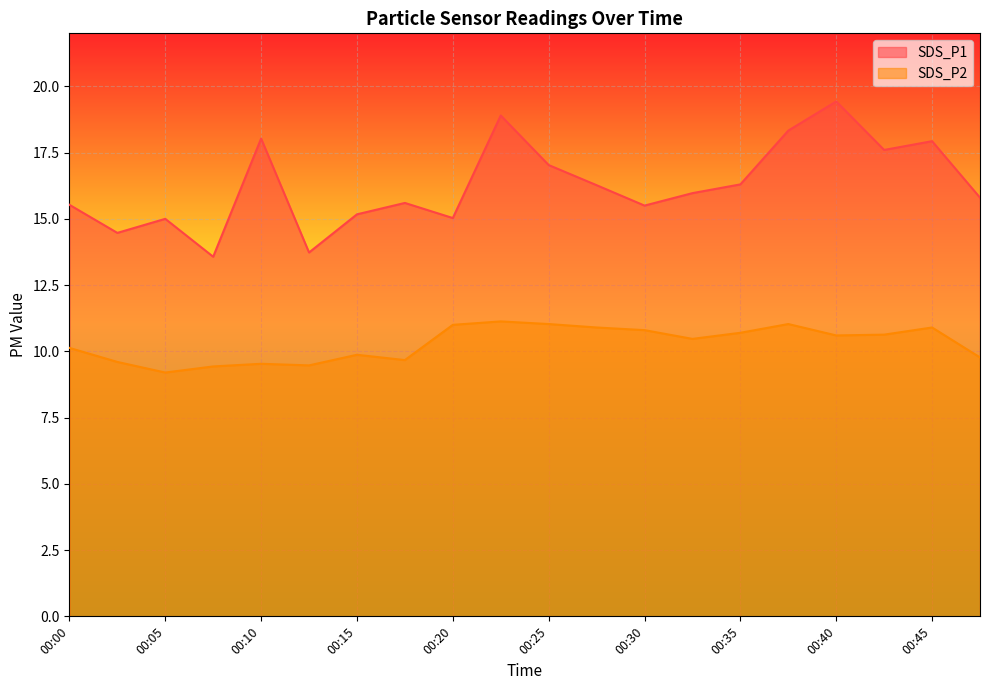

At which label does SDS_P2 reach its peak?

00:23